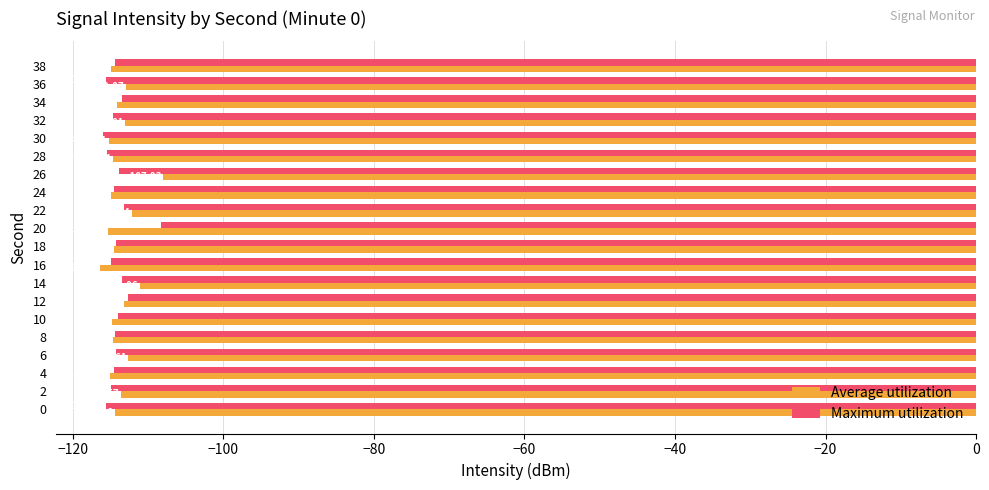

What is the total value across all series at 38?

-229.1